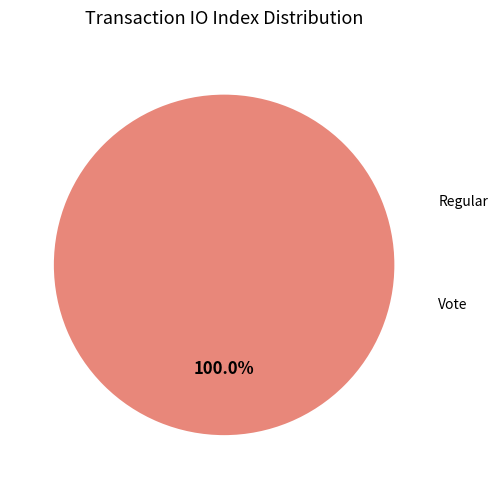

Is it true that Regular is 1% of the pie?

False